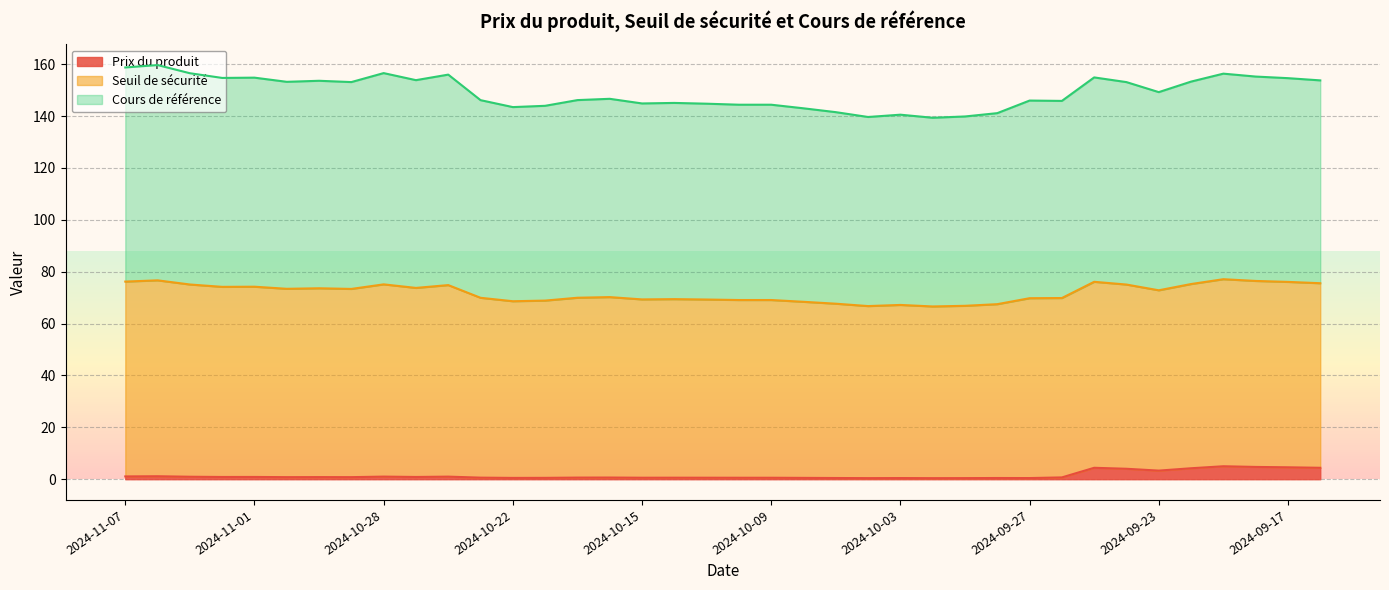

At how many categories does at least one series exceed 27?

38